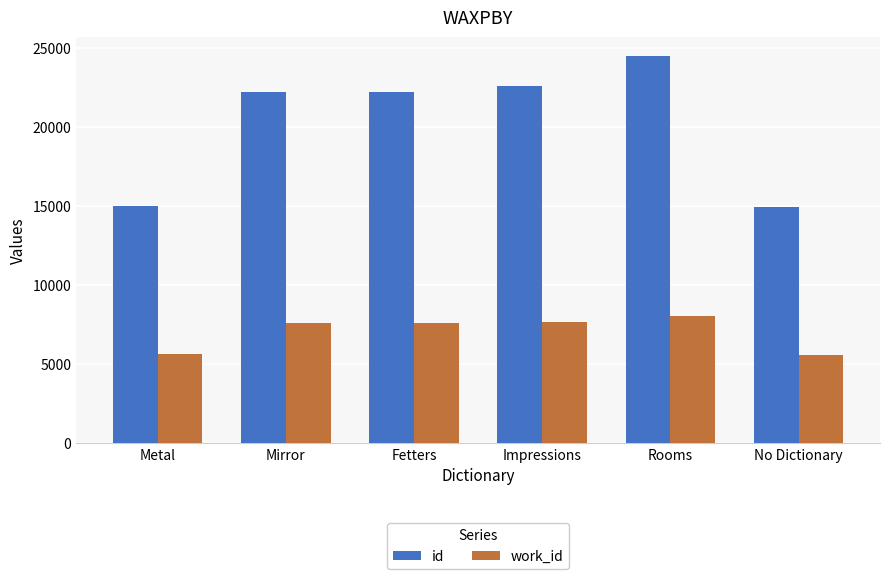

What is the sum of the id values at Fetters and Impressions?

44794